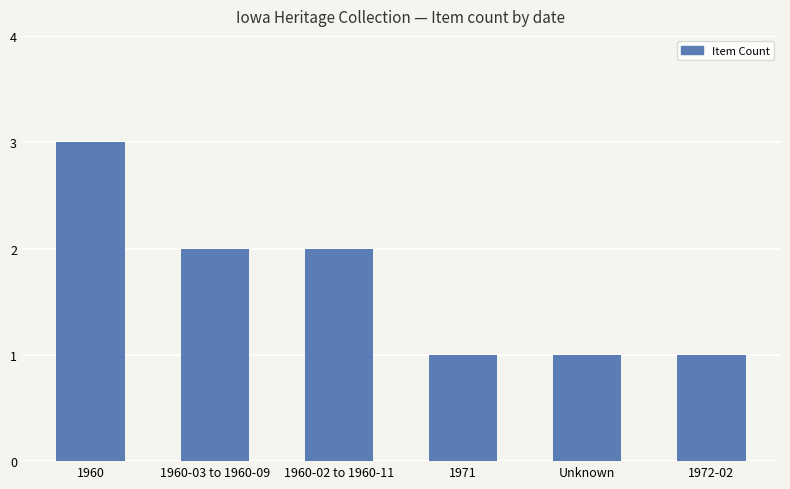

Reading right to left, extract all data points from this chart.

1	1	1	2	2	3